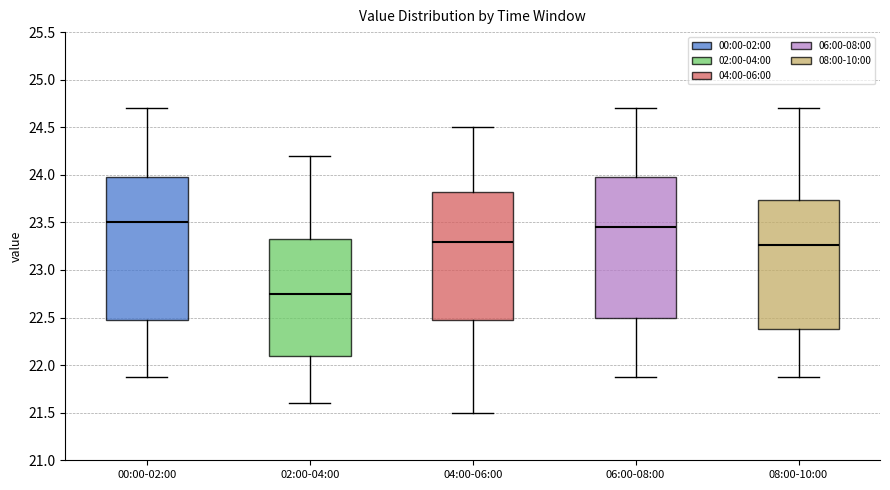

Which box's median line is the highest?

00:00-02:00